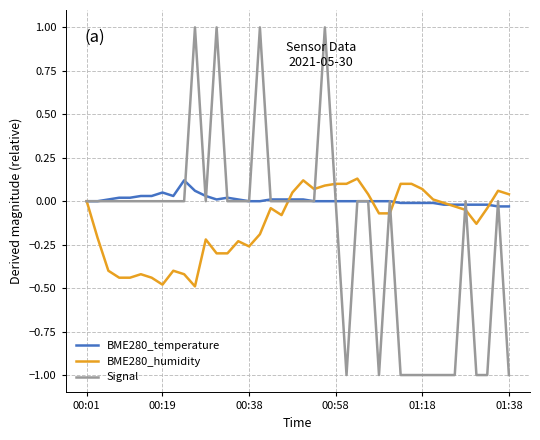

How many lines are shown in the chart?

3